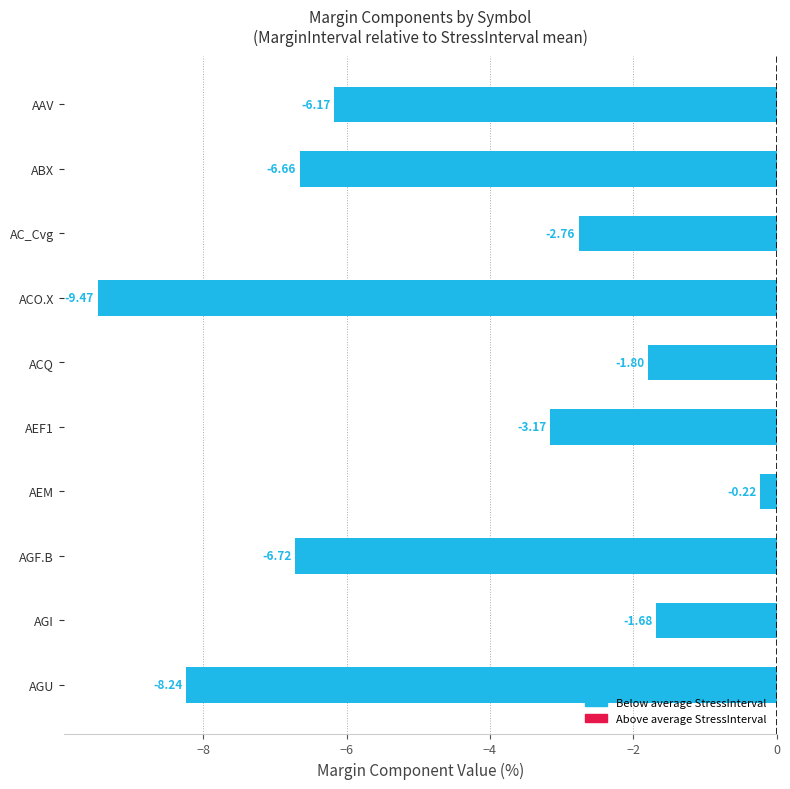

What is the average value?

-4.7